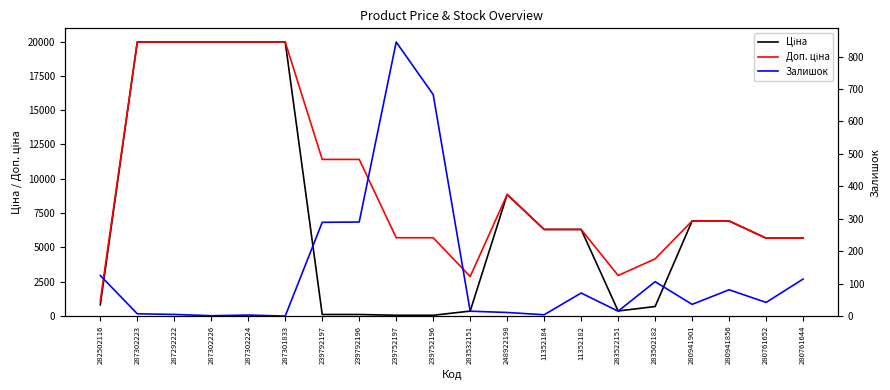

What value does the Ціна series have at 239752197?

57.0